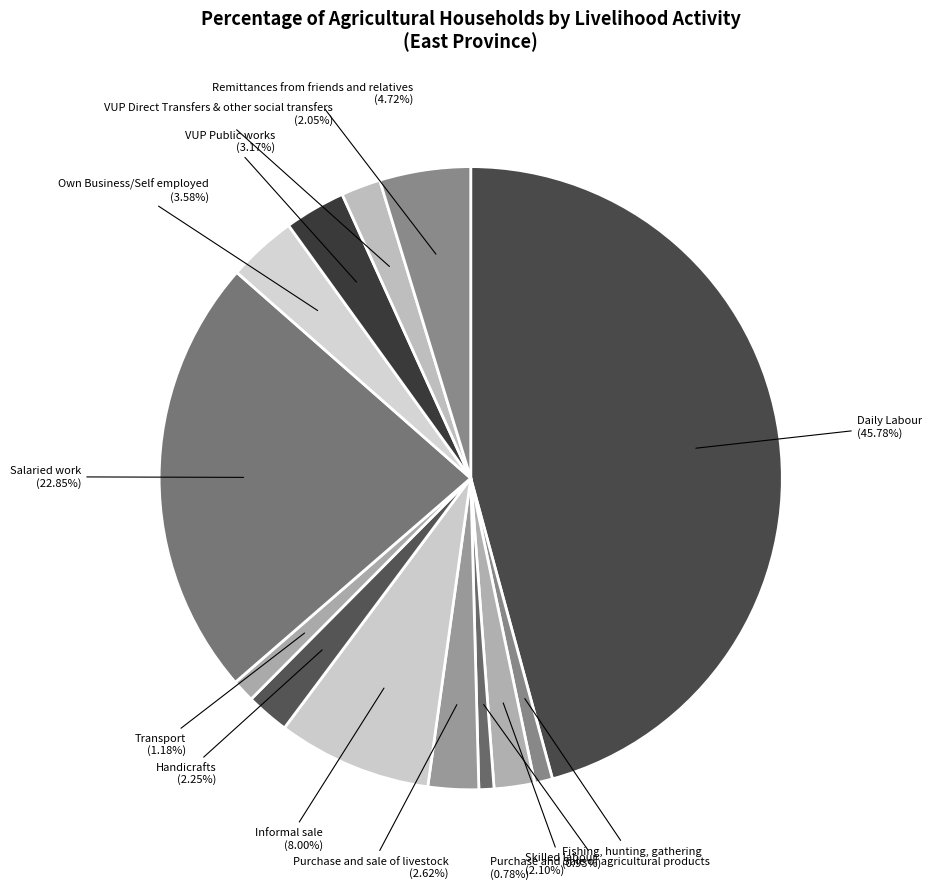

Which category has the biggest portion of the pie?

Daily Labour